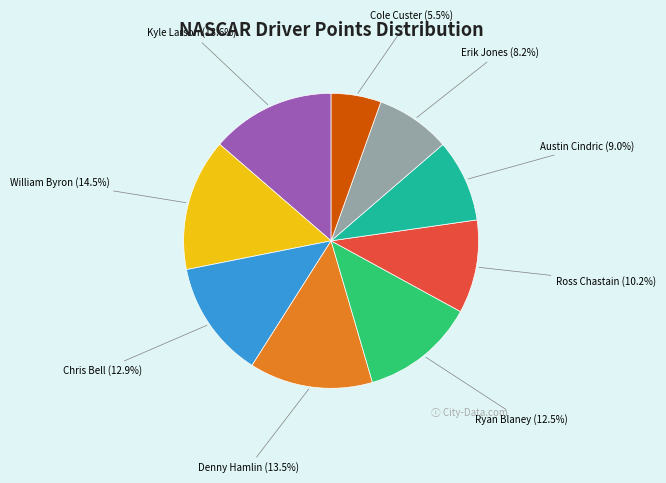

What is the total percentage of William Byron (14.5%) and Chris Bell (12.9%)?

27.4%